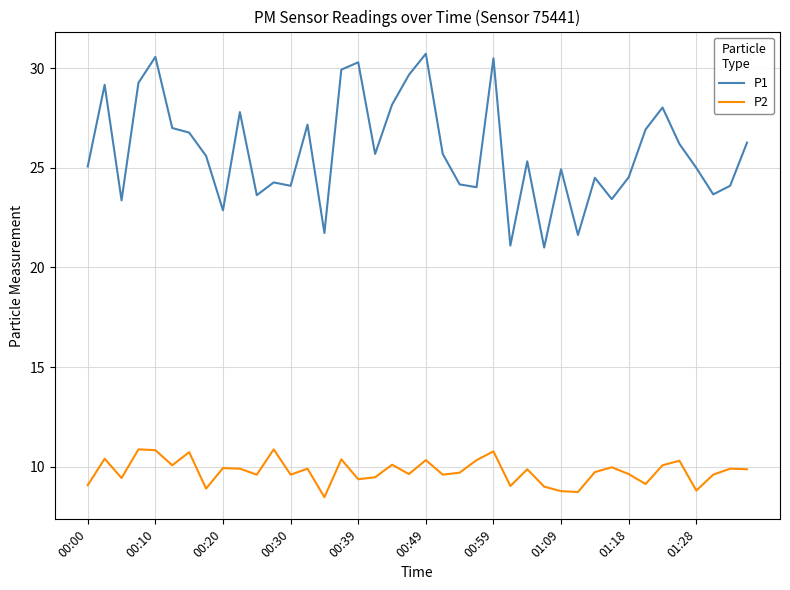

What is the minimum value shown in the chart?

8.5